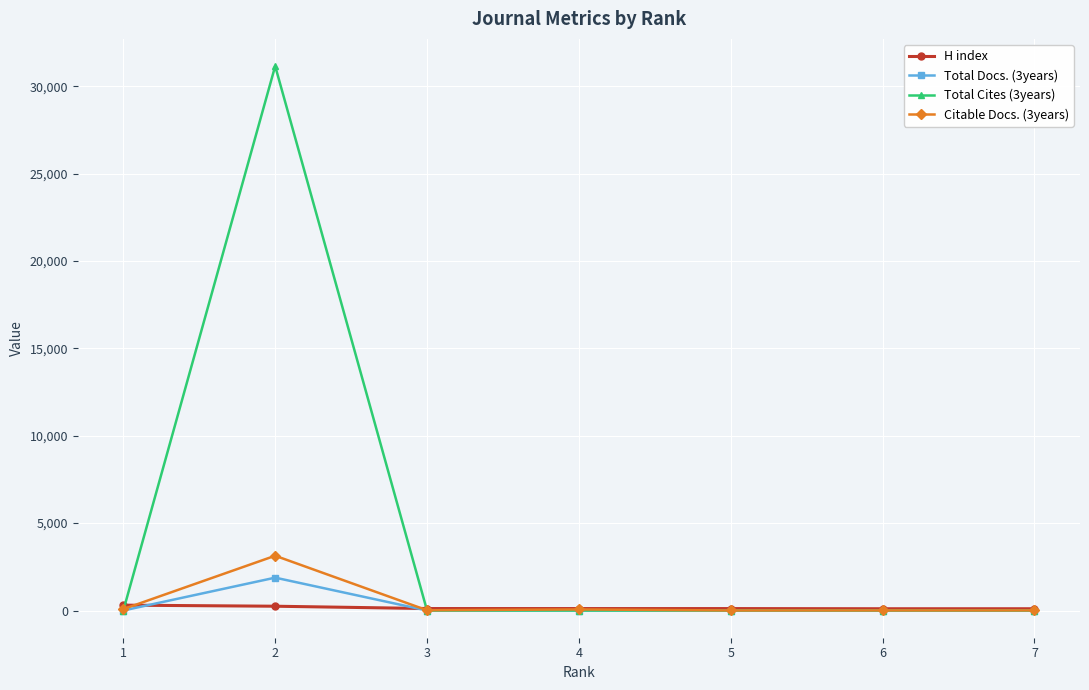

What is the total value across all series at 5?

112